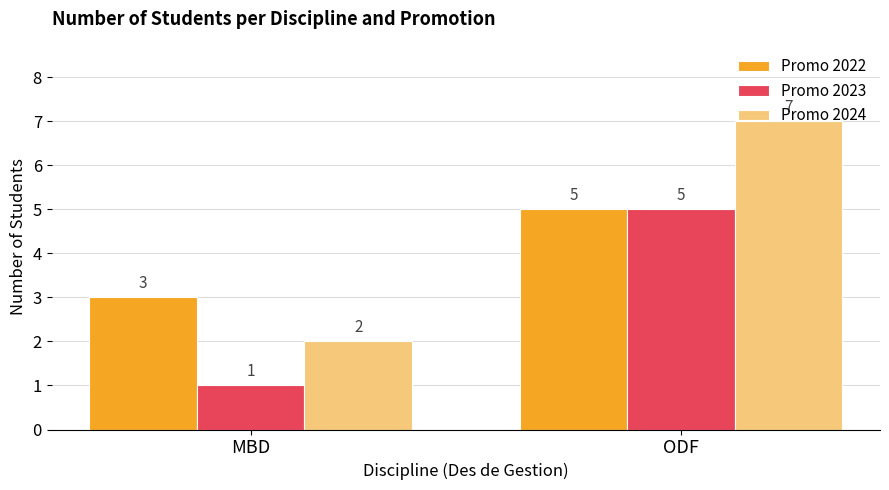

The value of Promo 2022 at MBD is 1. True or false?

False